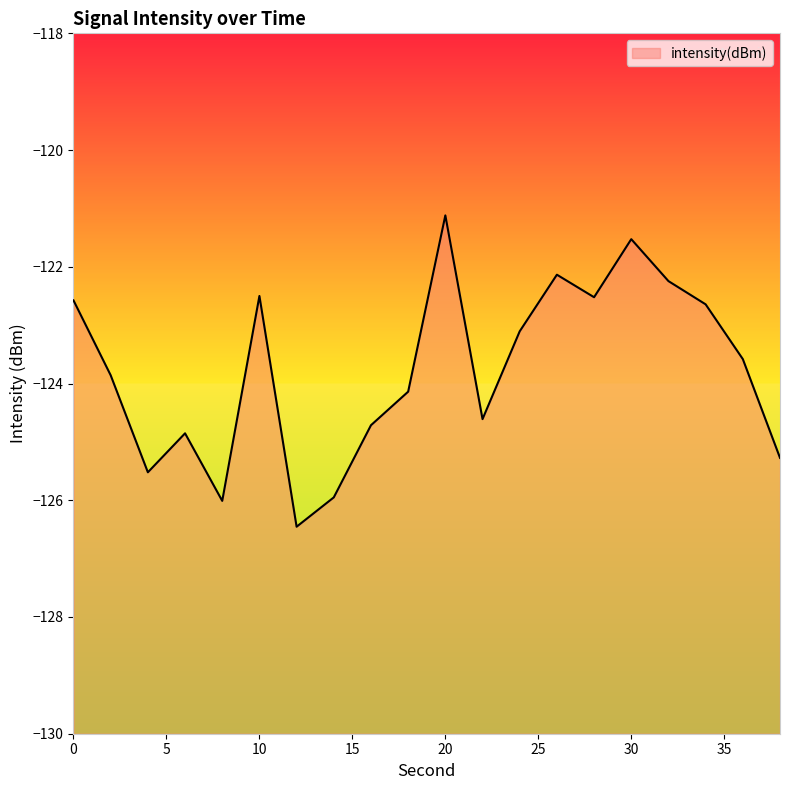

Between 16 and 2, which is larger?

2